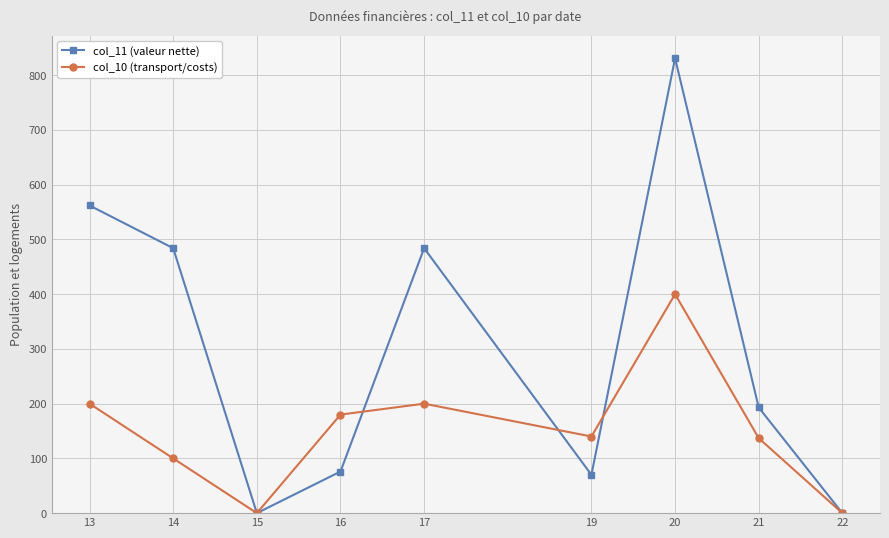

What is the sum of all col_11 (valeur nette) values?

2700